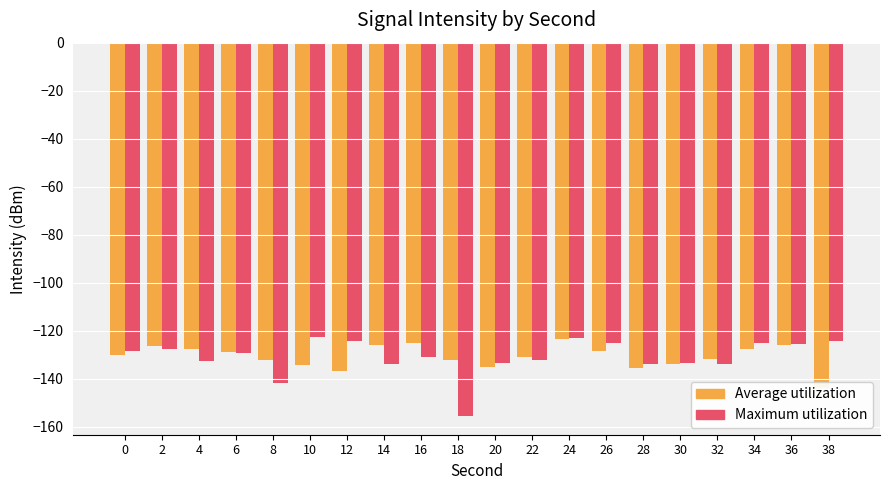

What is the spread (max minus min) of values at 30?

0.6